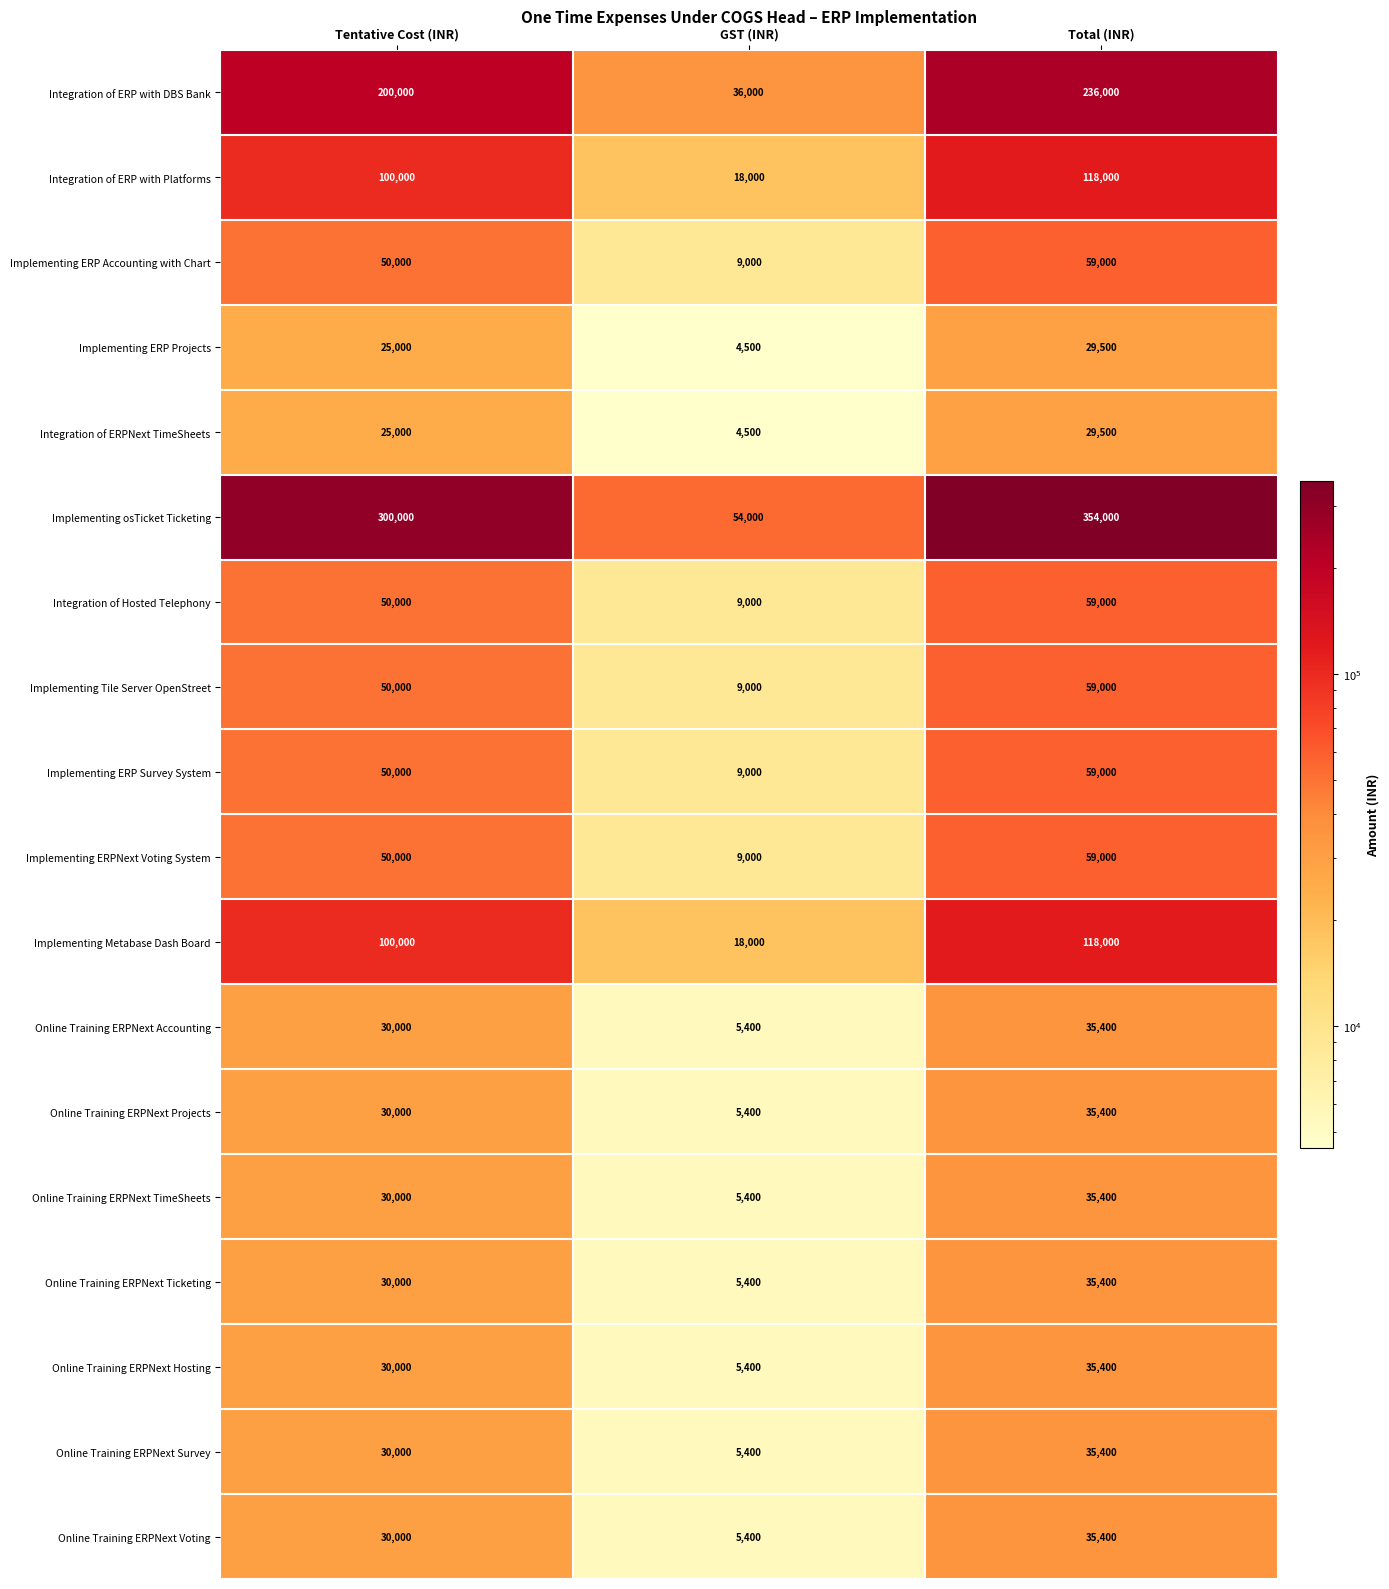

What is the difference between the maximum and minimum values in the Online Training ERPNext Ticketing series?

30000